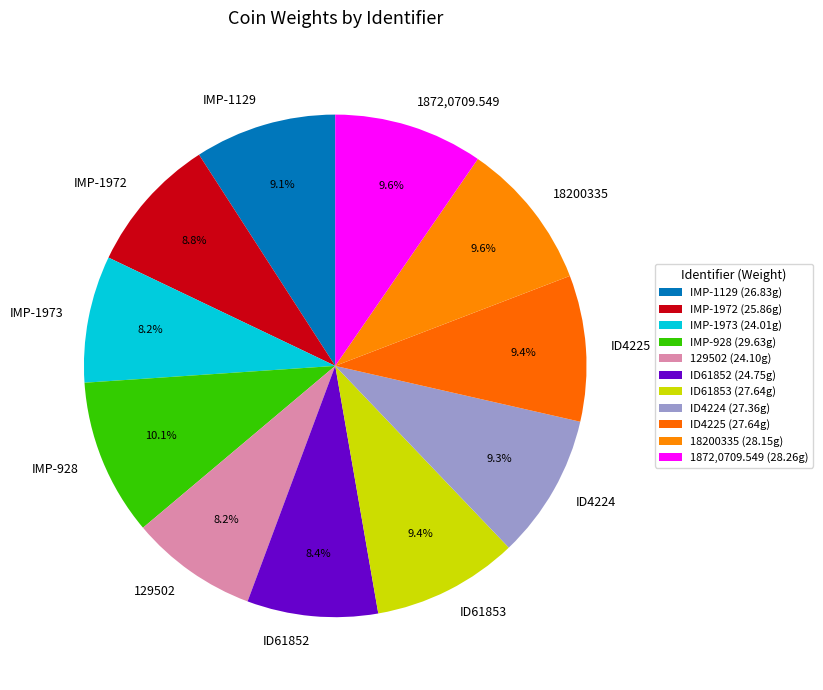

To the nearest percent, what is the difference between the IMP-1972 and 1872,0709.549 slice percentages?

1%